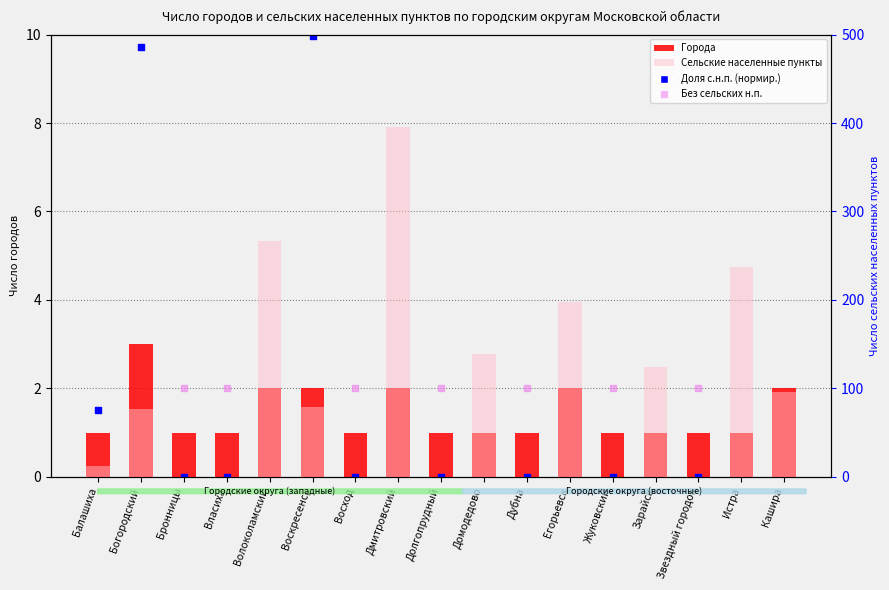

Which series has the largest Y range (max minus min)?

Сельские населенные пункты